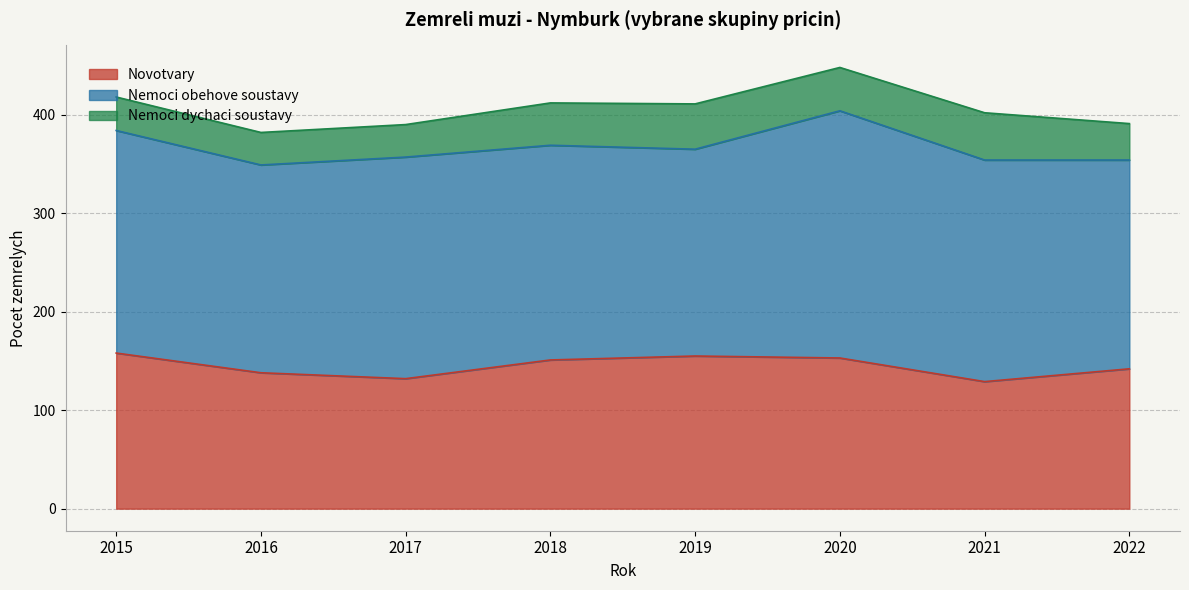

Which category has the highest value in the Nemoci obehove soustavy series?

2020